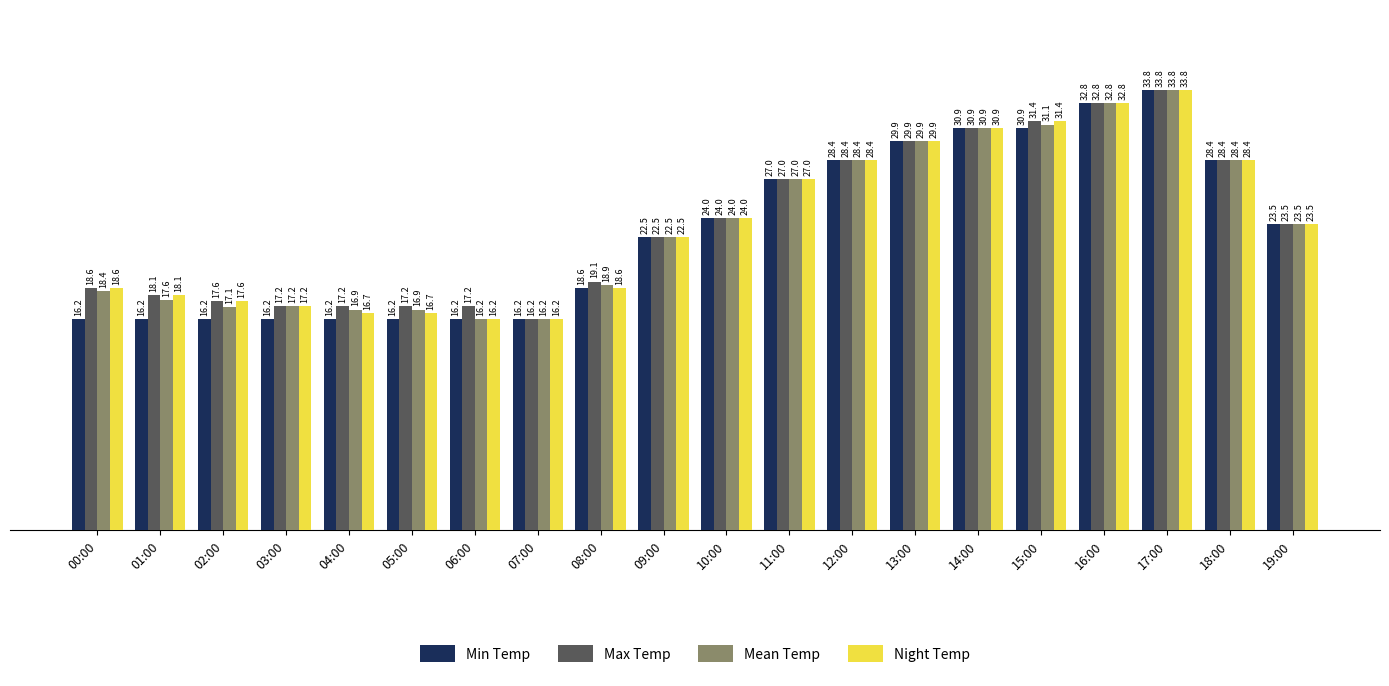

What is the maximum value for Min Temp?

33.8